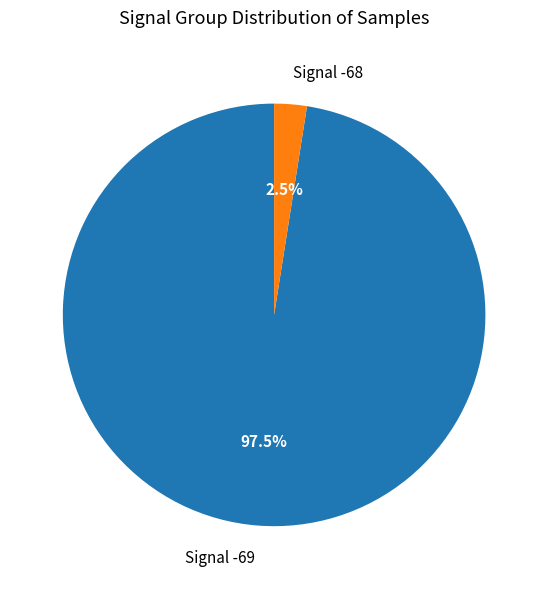

Which has a higher value, Signal -69 or Signal -68?

Signal -69